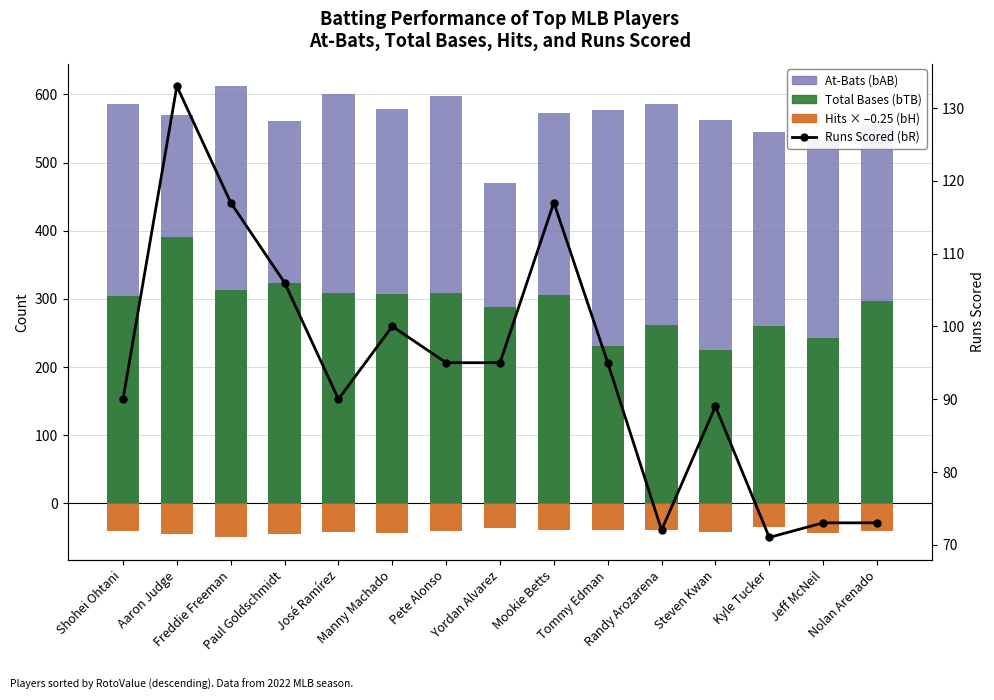

Reading left to right, transcribe all the data shown in this chart.

At-Bats (bAB): Shohei Ohtani=586.0	Aaron Judge=570.0	Freddie Freeman=612.0	Paul Goldschmidt=561.0	José Ramírez=601.0	Manny Machado=578.0	Pete Alonso=597.0	Yordan Alvarez=470.0	Mookie Betts=572.0	Tommy Edman=577.0	Randy Arozarena=586.0	Steven Kwan=563.0	Kyle Tucker=544.0	Jeff McNeil=533.0	Nolan Arenado=557.0
Total Bases (bTB): Shohei Ohtani=304.0	Aaron Judge=391.0	Freddie Freeman=313.0	Paul Goldschmidt=324.0	José Ramírez=309.0	Manny Machado=307.0	Pete Alonso=309.0	Yordan Alvarez=288.0	Mookie Betts=305.0	Tommy Edman=231.0	Randy Arozarena=261.0	Steven Kwan=225.0	Kyle Tucker=260.0	Jeff McNeil=242.0	Nolan Arenado=297.0
Hits (bH, scaled): Shohei Ohtani=-40.0	Aaron Judge=-44.2	Freddie Freeman=-49.8	Paul Goldschmidt=-44.5	José Ramírez=-42.0	Manny Machado=-43.0	Pete Alonso=-40.5	Yordan Alvarez=-36.0	Mookie Betts=-38.5	Tommy Edman=-38.2	Randy Arozarena=-38.5	Steven Kwan=-42.0	Kyle Tucker=-35.0	Jeff McNeil=-43.5	Nolan Arenado=-40.8
Runs Scored (bR): Shohei Ohtani=90.0	Aaron Judge=133.0	Freddie Freeman=117.0	Paul Goldschmidt=106.0	José Ramírez=90.0	Manny Machado=100.0	Pete Alonso=95.0	Yordan Alvarez=95.0	Mookie Betts=117.0	Tommy Edman=95.0	Randy Arozarena=72.0	Steven Kwan=89.0	Kyle Tucker=71.0	Jeff McNeil=73.0	Nolan Arenado=73.0